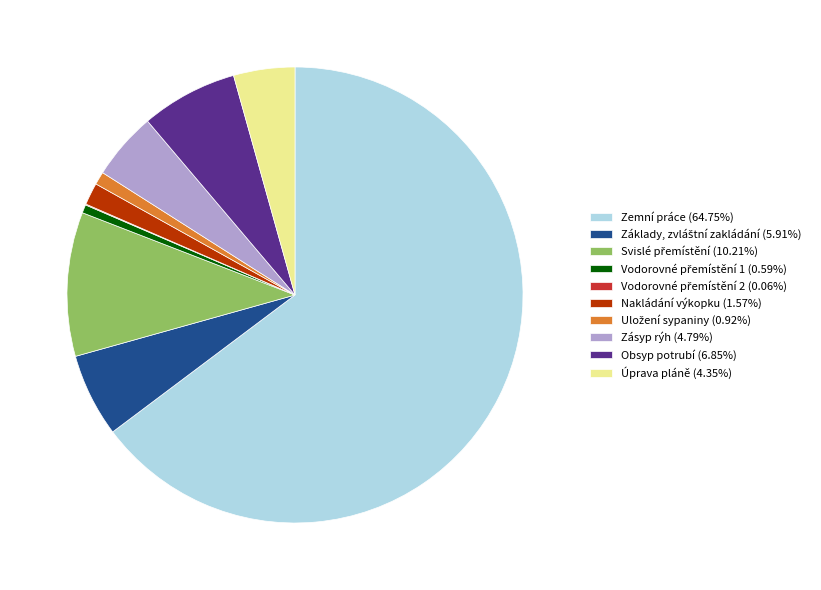

Does Zemní práce (64.75%) account for over 50% of the chart?

Yes